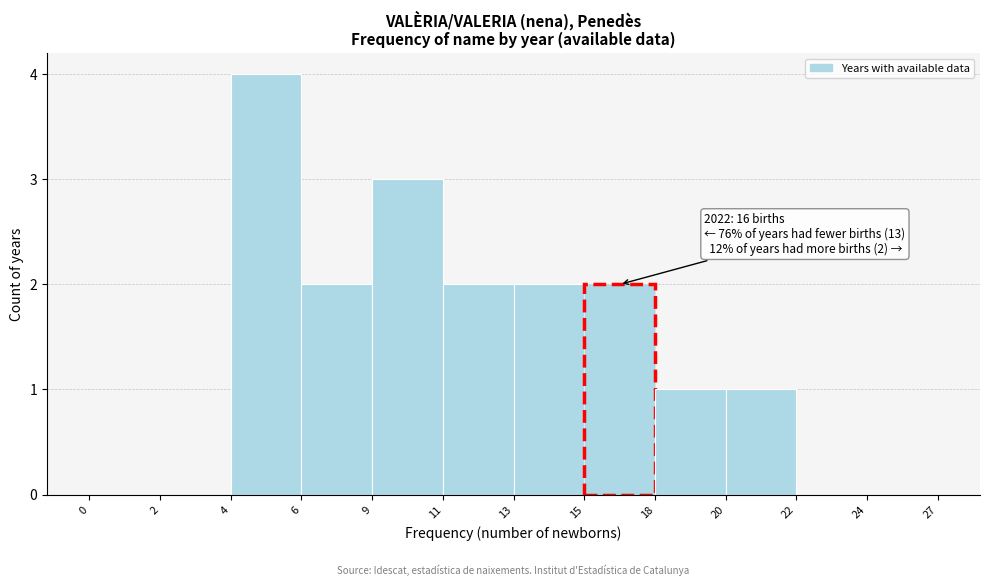

Reading right to left, transcribe all the data shown in this chart.

24=0	22=0	20=1	18=1	15=2	13=2	11=2	9=3	6=2	4=4	2=0	0=0